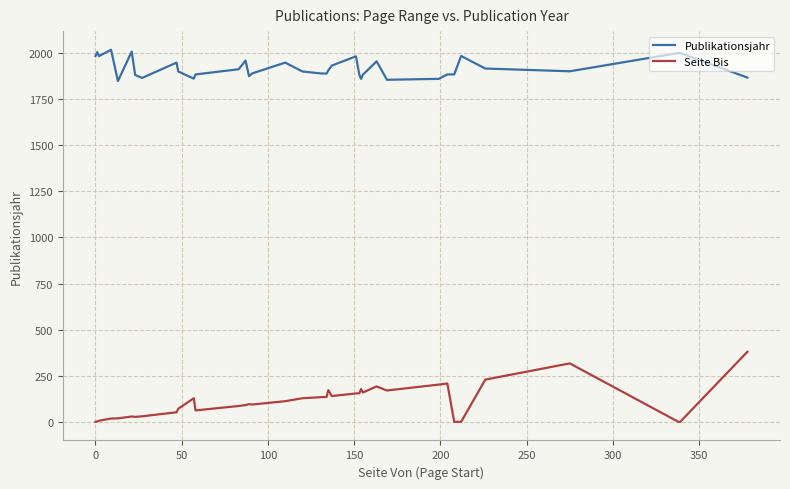

What are all the series names shown in the legend?

Publikationsjahr, Seite Bis